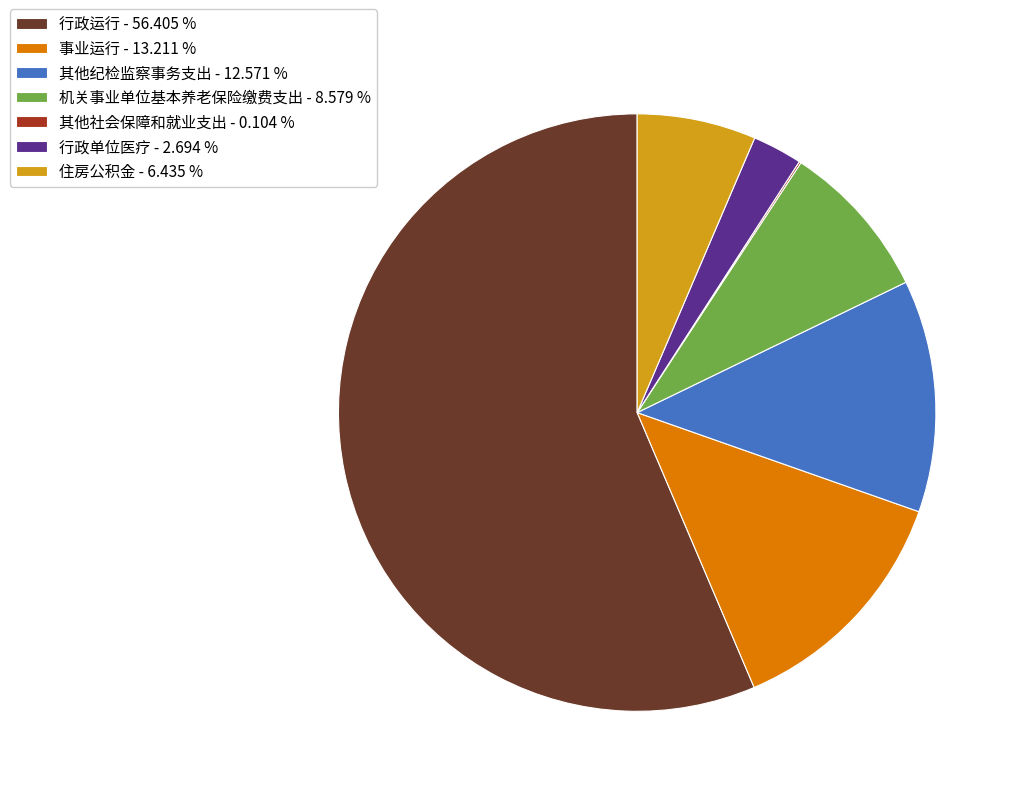

True or false: 事业运行 accounts for 13% of the total.

True